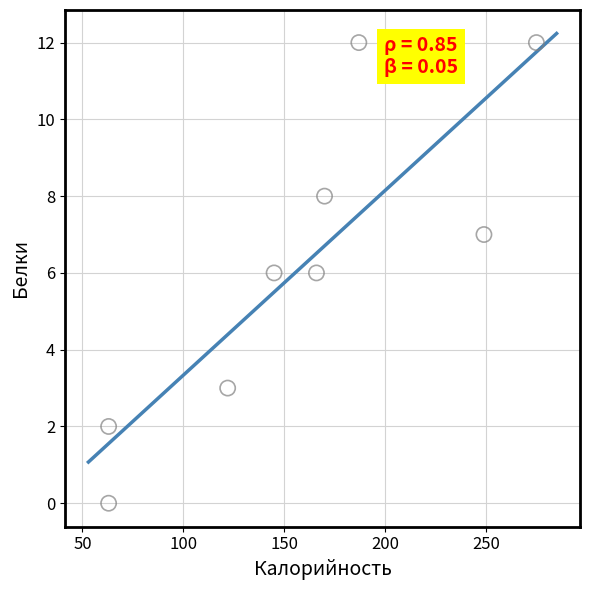

What is the average X value?

160